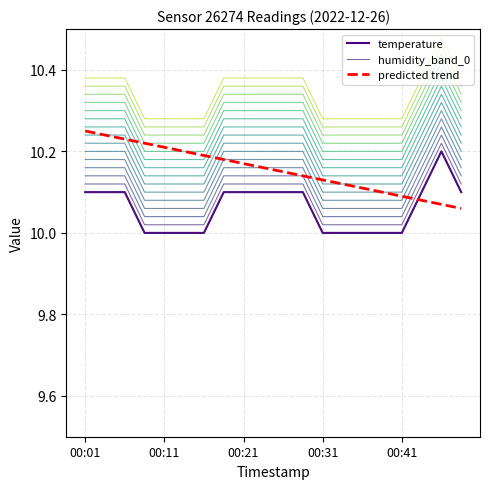

Between 10 and 9, which is larger?

10